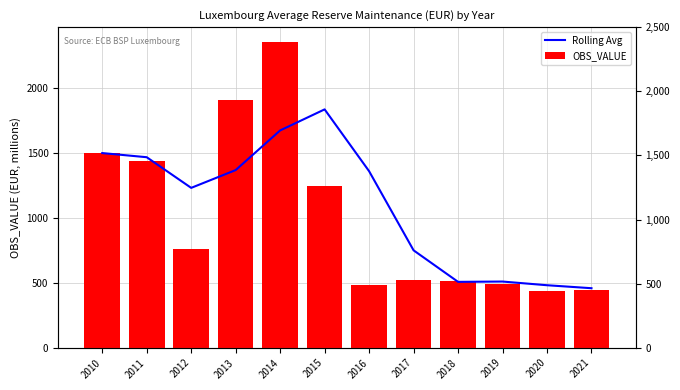

Which series changed the most between 2020 and 2021?

Rolling Avg